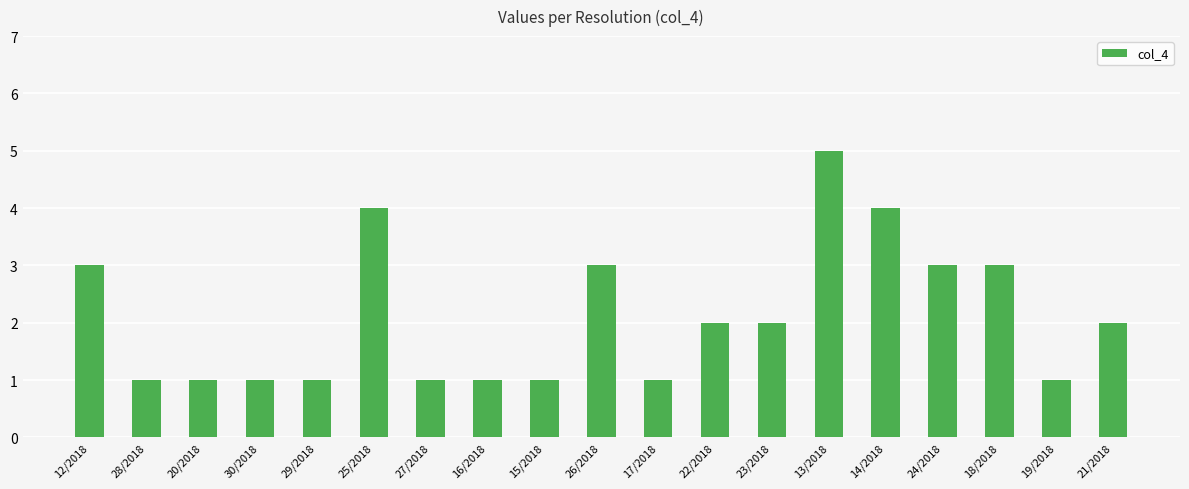

Which category has the highest value across all series?

13/2018